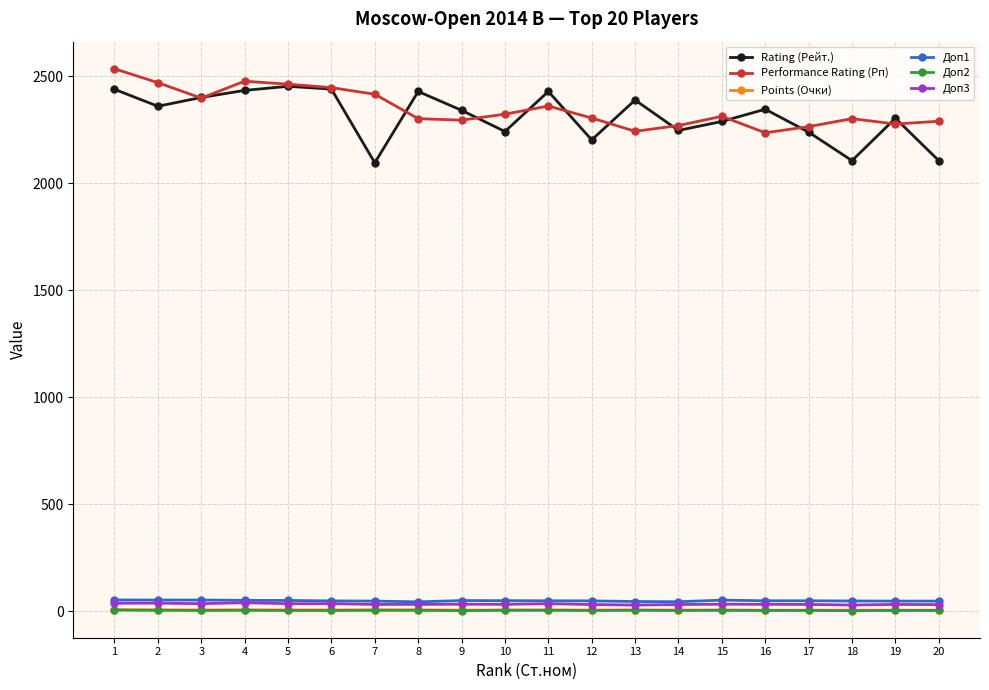

What is the lowest value of the Rating (Рейт.) series?

2095.0